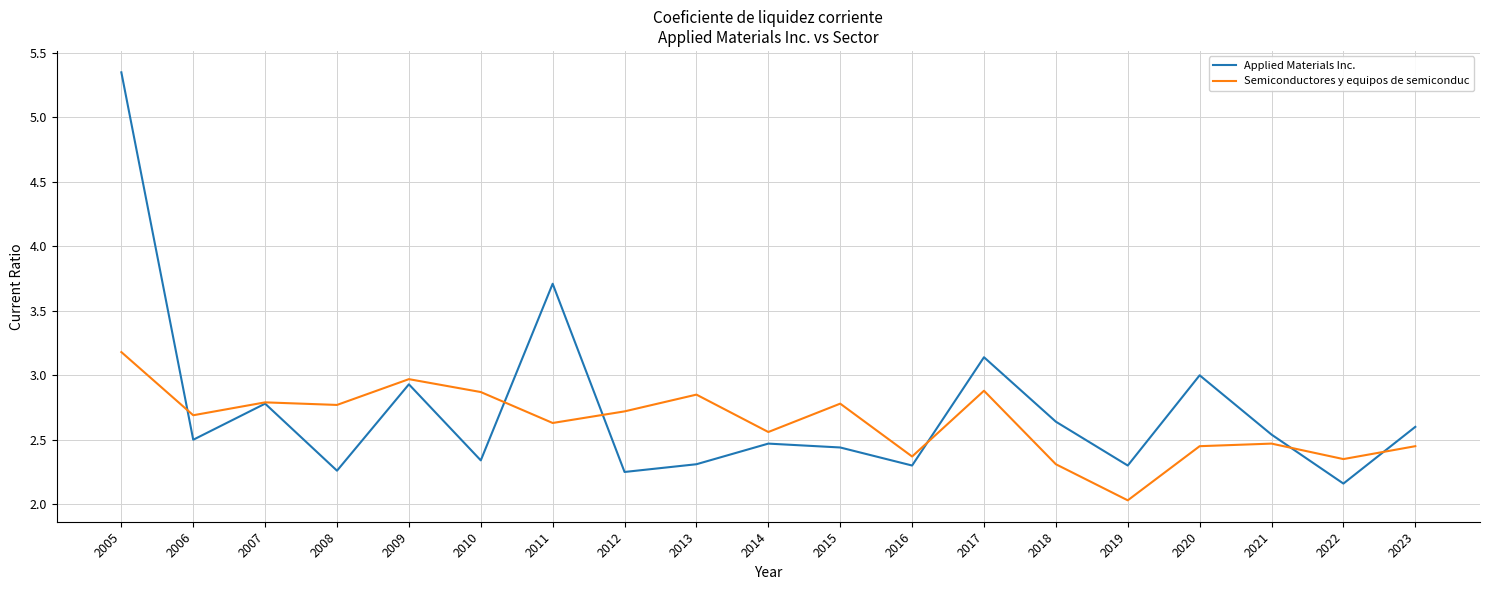

How many lines are shown in the chart?

2